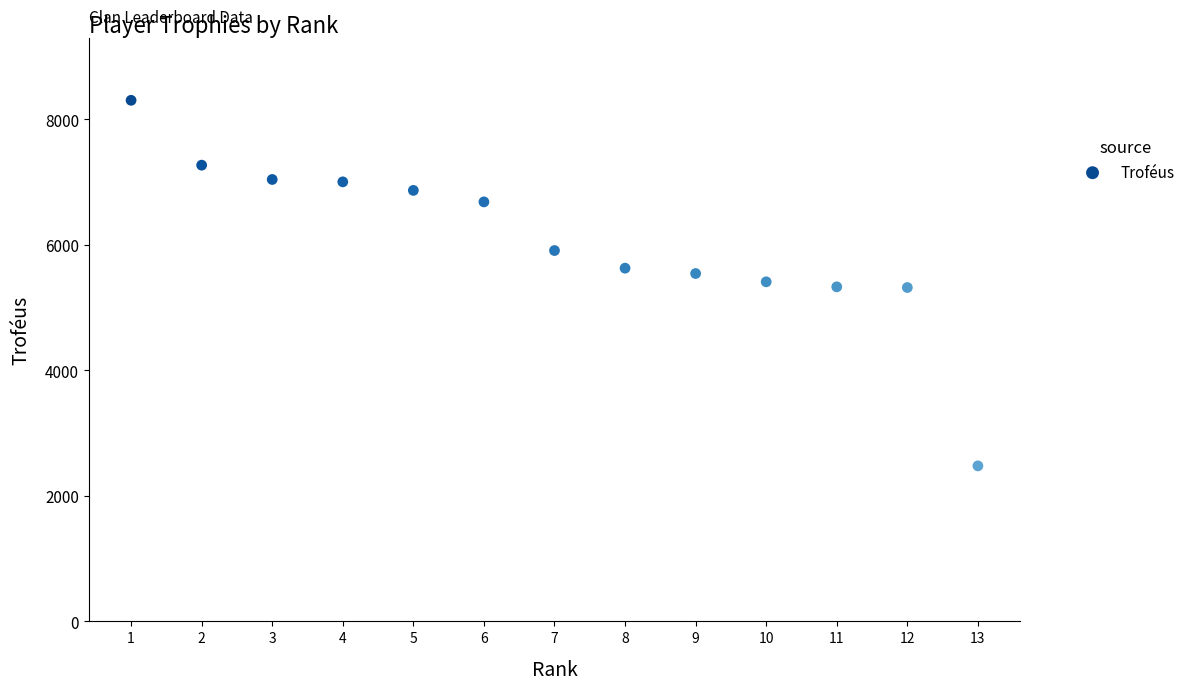

What is the range of Y values (max minus min)?

5823